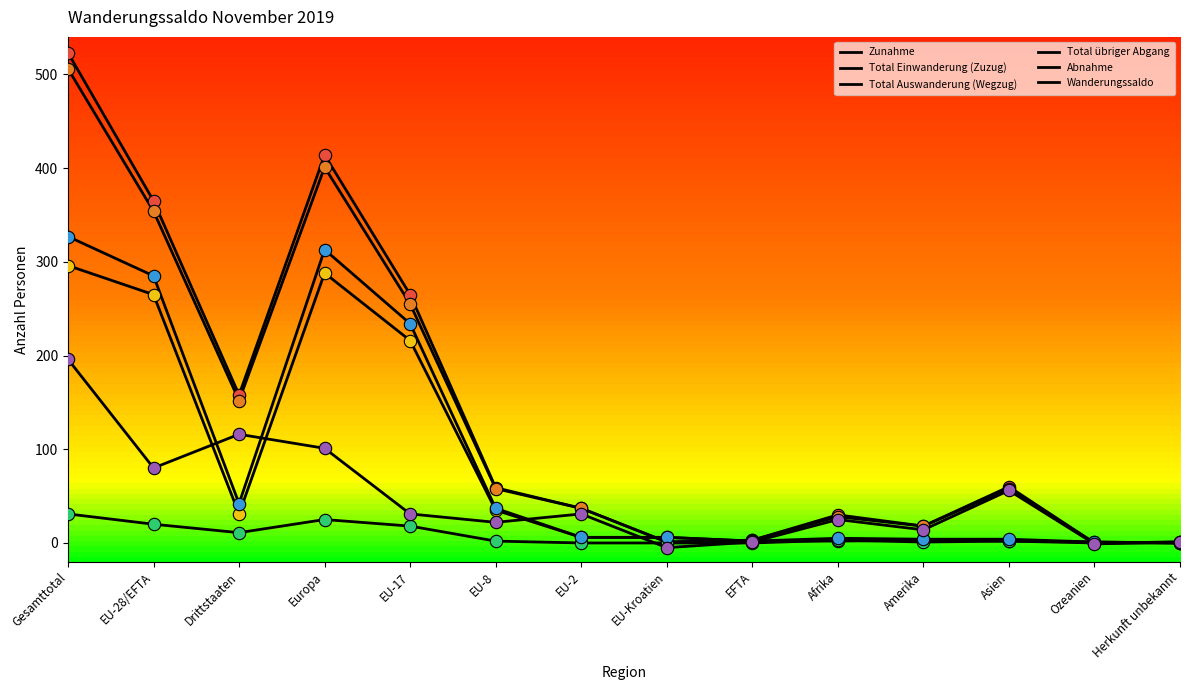

How many lines are shown in the chart?

6